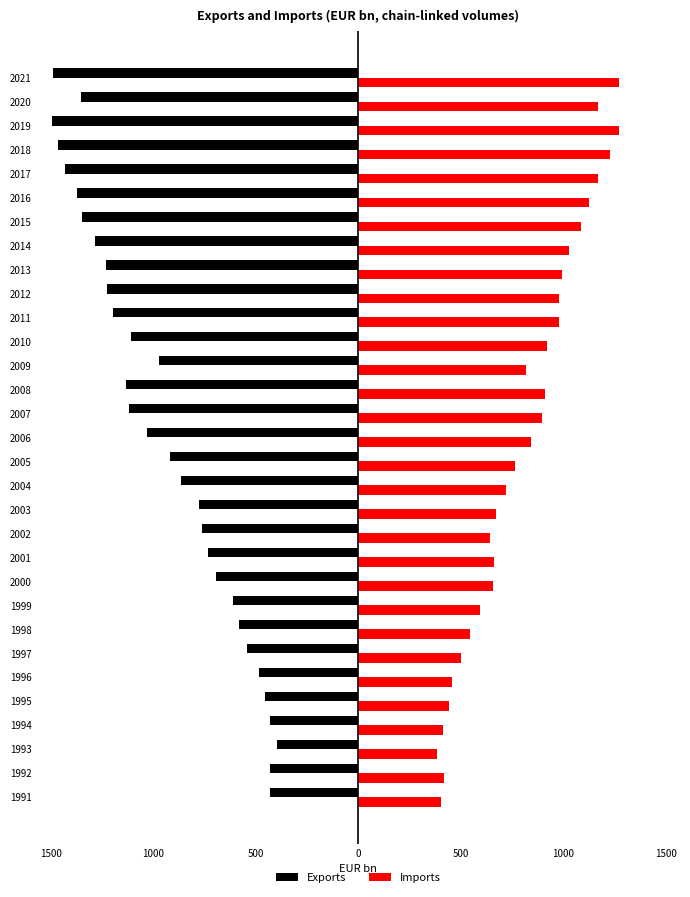

What are all the series names shown in the legend?

Exports, Imports